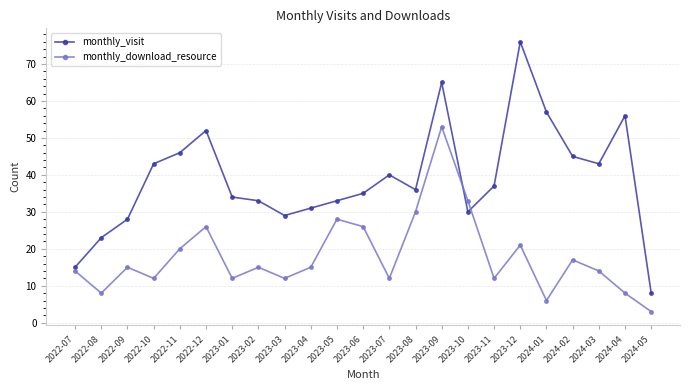

How many series are shown in this chart?

2